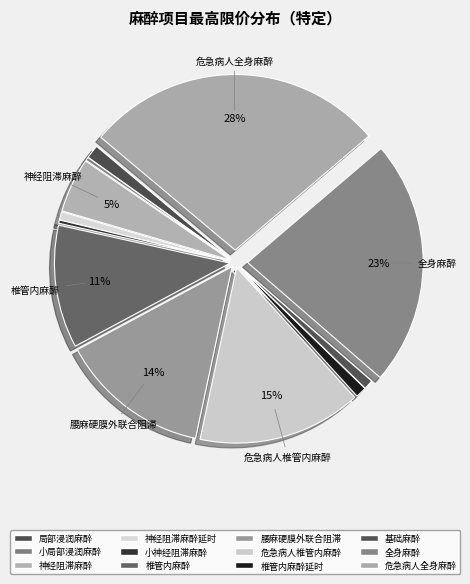

How many segments does this pie chart have?

12